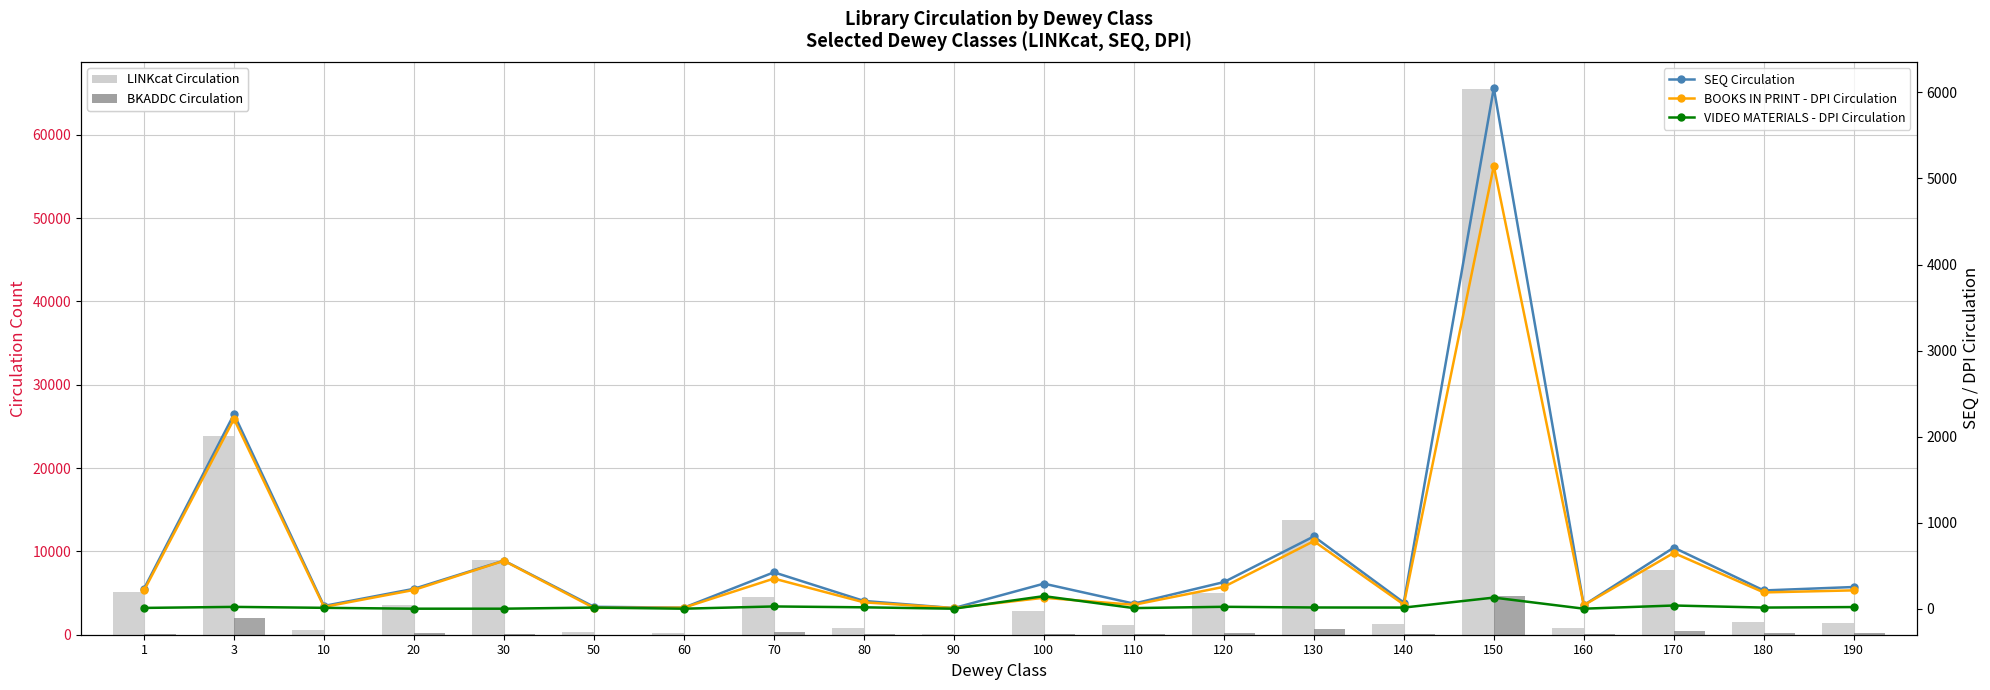

Reading left to right, what are all the values shown in this chart?

LINKcat Circulation: 1=5153	3=23859	10=587	20=3610	30=8938	50=310	60=217	70=4546	80=780	90=109	100=2889	110=1160	120=4947	130=13820	140=1263	150=65450	160=815	170=7745	180=1512	190=1439
BKADDC Circulation: 1=138	3=1970	10=21	20=180	30=103	50=8	60=12	70=334	80=62	90=7	100=67	110=45	120=174	130=678	140=48	150=4674	160=40	170=464	180=189	190=211
SEQ Circulation: 1=232	3=2261	10=32	20=231	30=559	50=22	60=12	70=423	80=90	90=7	100=291	110=59	120=309	130=840	140=71	150=6051	160=41	170=710	180=212	190=252
BOOKS IN PRINT - DPI Circulation: 1=212	3=2205	10=21	20=218	30=557	50=9	60=12	70=350	80=74	90=7	100=127	110=45	120=254	130=785	140=48	150=5146	160=40	170=648	180=189	190=213
VIDEO MATERIALS - DPI Circulation: 1=9	3=21	10=10	20=0	30=0	50=13	60=0	70=26	80=16	90=0	100=146	110=7	120=22	130=14	140=13	150=129	160=0	170=37	180=13	190=19